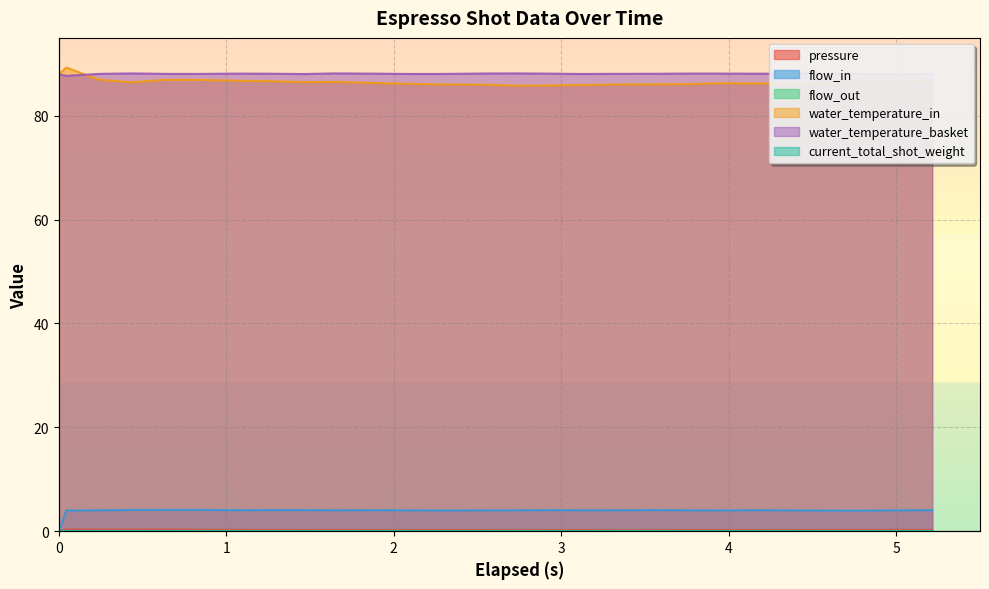

Which series ends up on top after the final intersection of water_temperature_basket and water_temperature_in?

water_temperature_basket